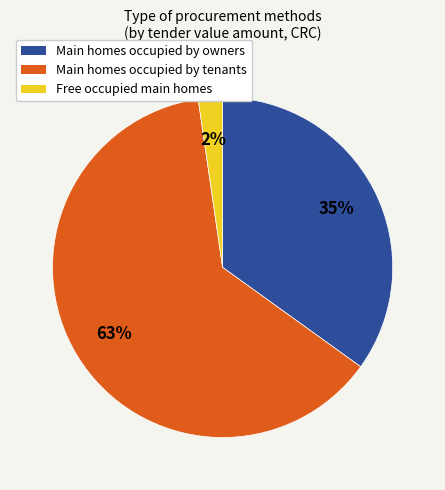

Is there any slice that represents more than half of the pie?

Yes